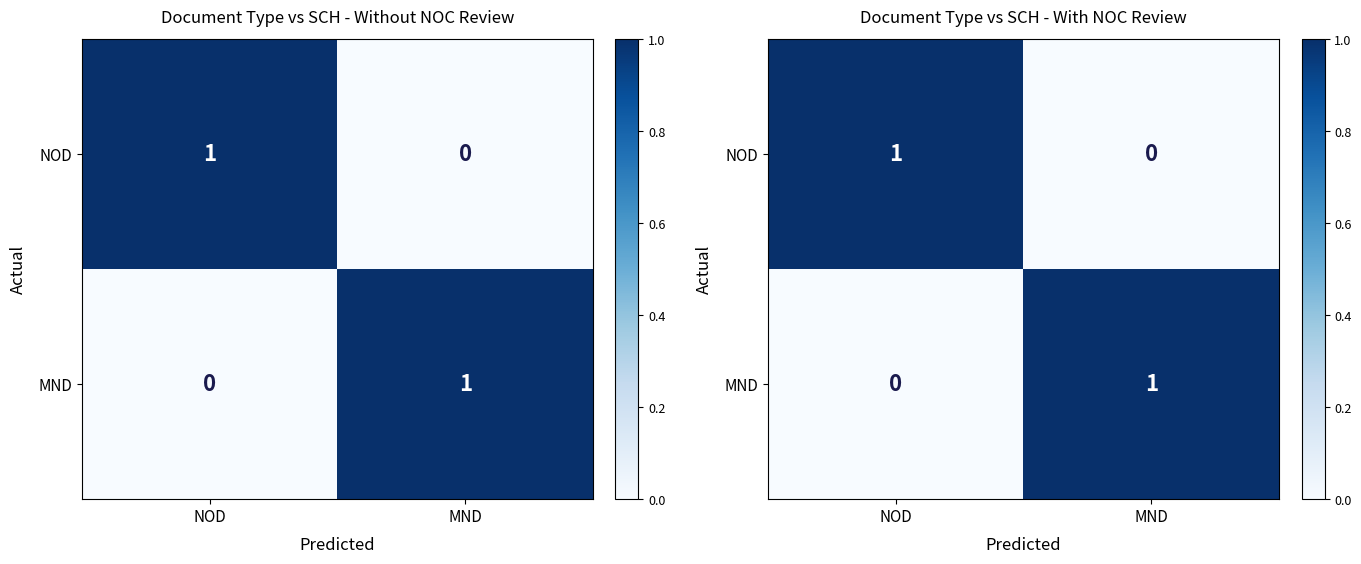

Is it true that NOD equals 0 at NOD?

False